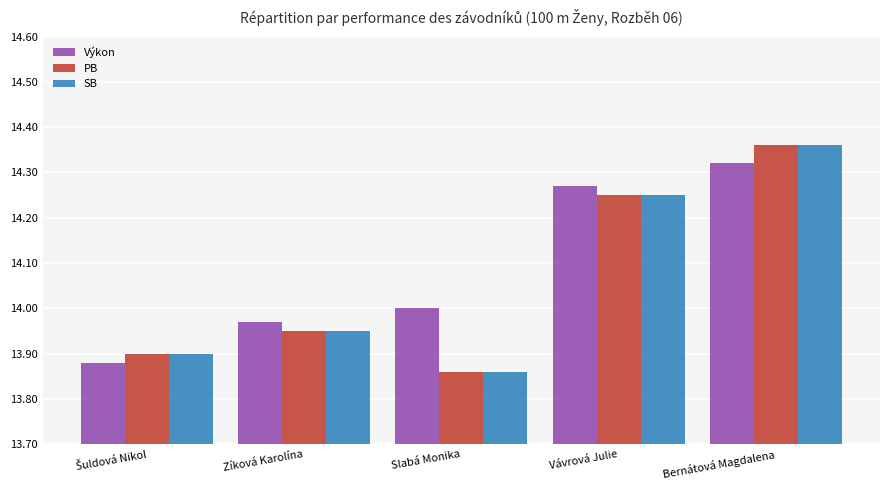

What is the sum of the Výkon values at Bernátová Magdalena and Zíková Karolína?

28.3